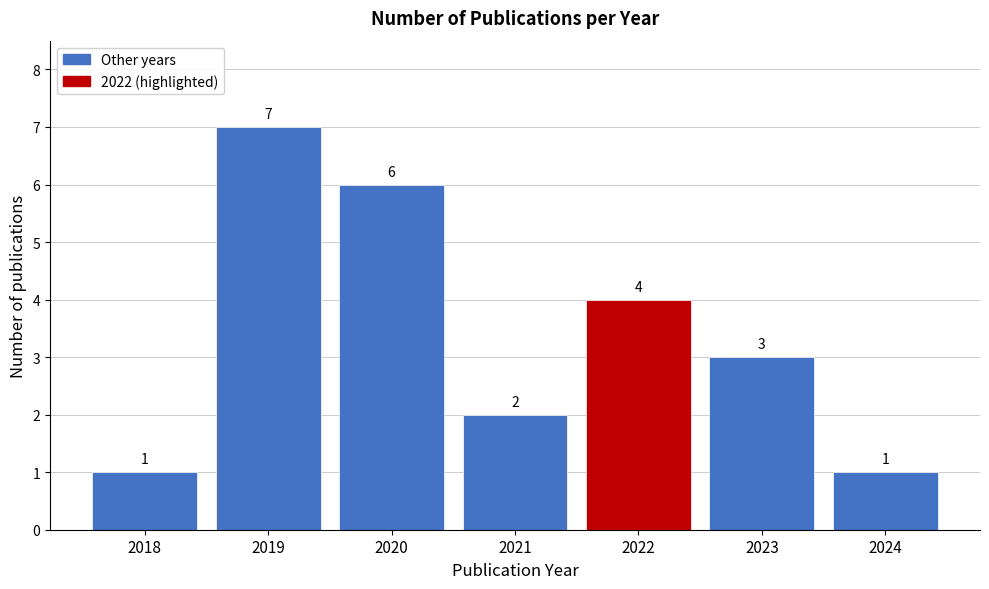

Reading left to right, extract all data points from this chart.

1	7	6	2	4	3	1